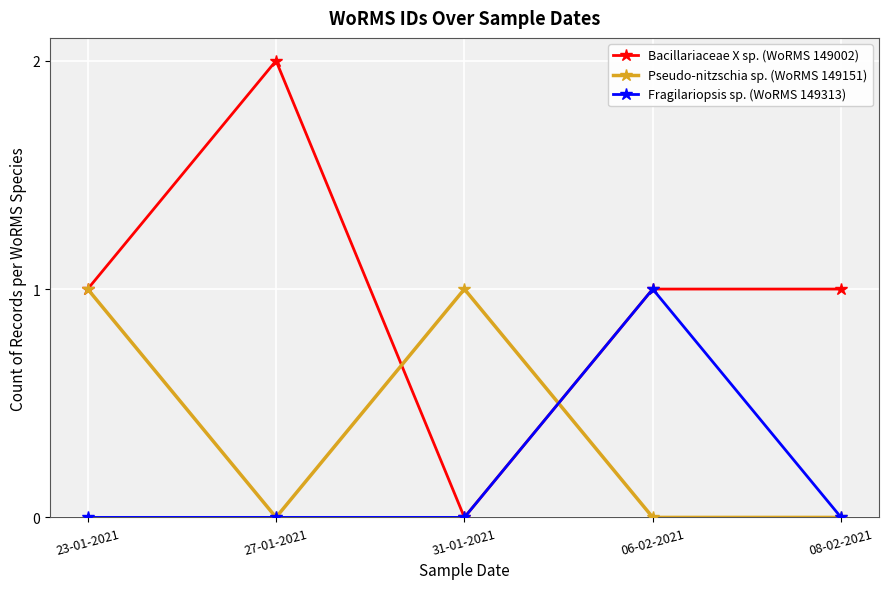

The value of Bacillariaceae X sp. (WoRMS 149002) at 23-01-2021 is 1. True or false?

True